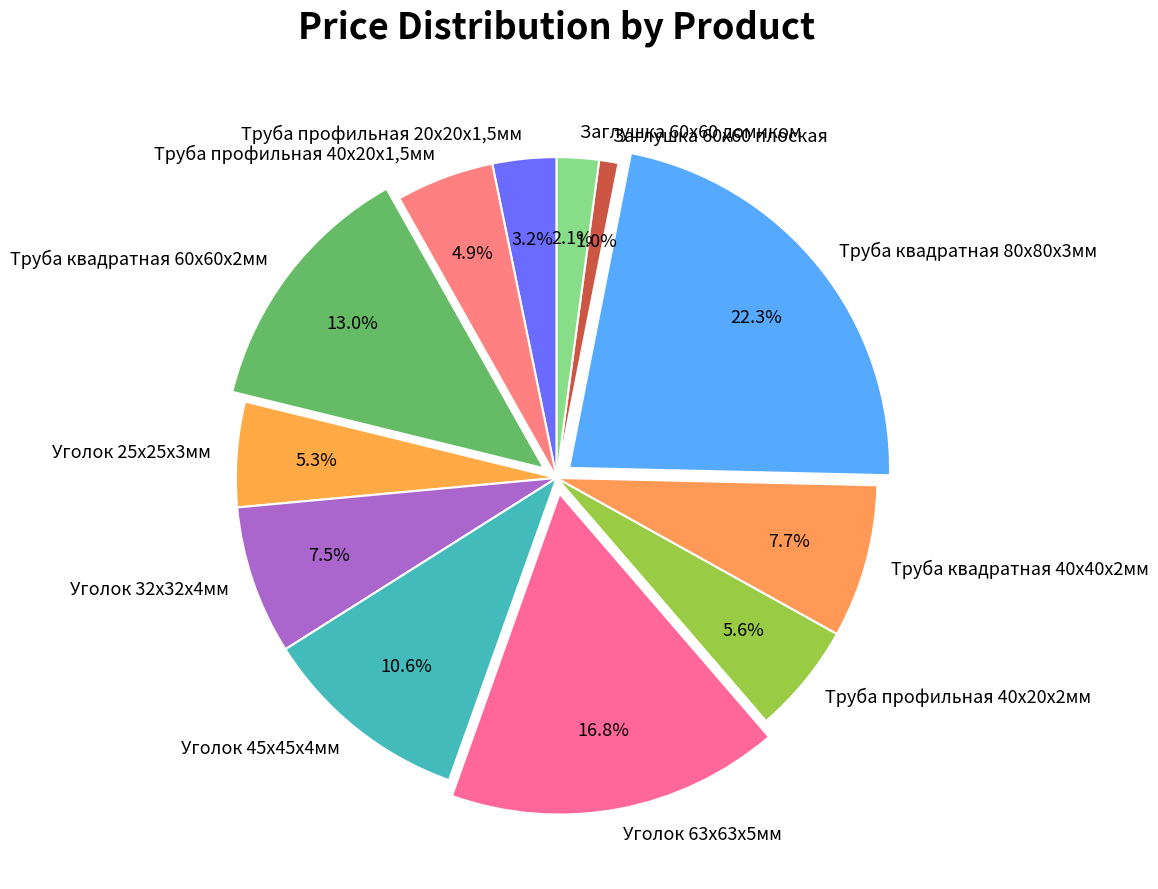

To the nearest percent, what is the combined percentage of Уголок 32х32х4мм and Заглушка 60х60 плоская?

8%